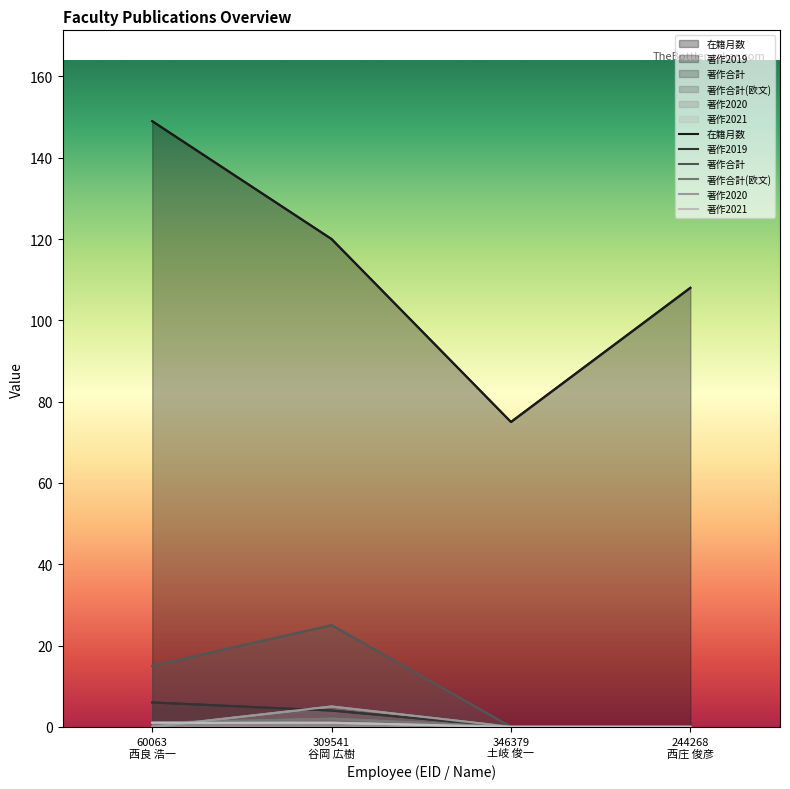

The 著作合計(欧文) series shows -1 at 244268
西庄 俊彦. True or false?

False